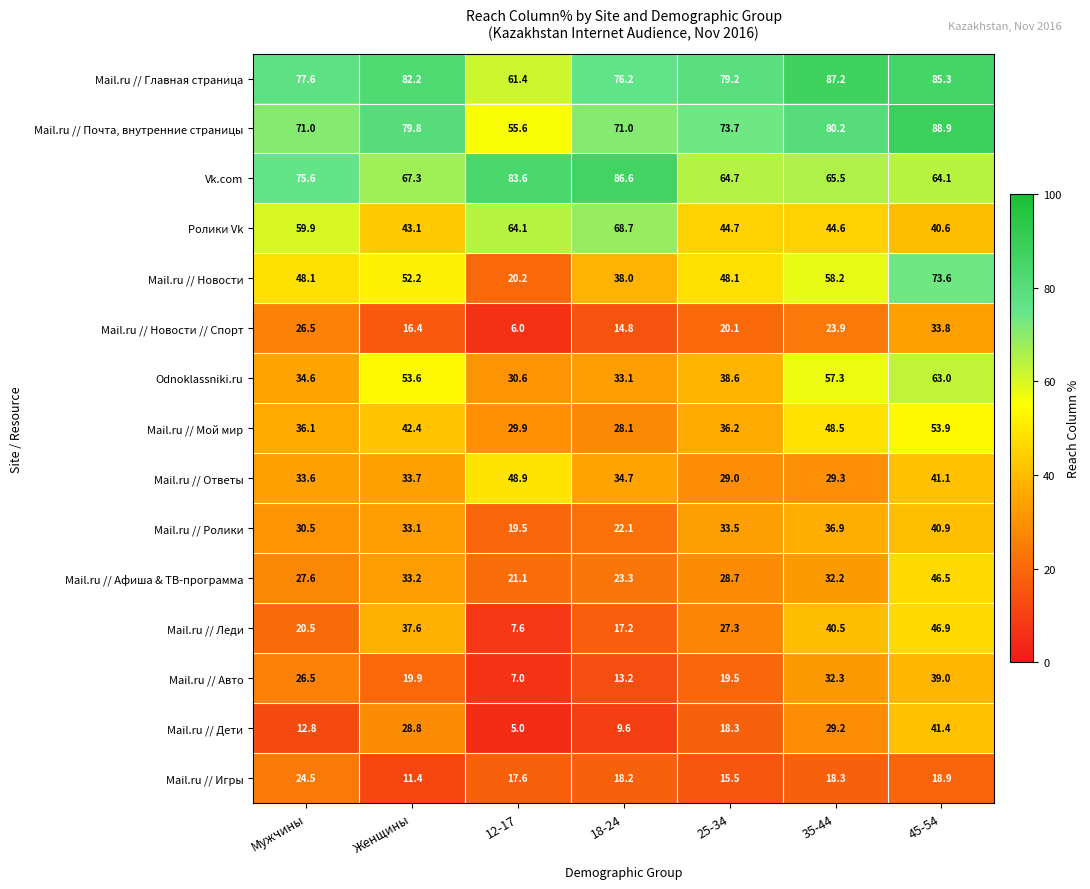

At which label is Mail.ru // Новости // Спорт closest to 19?

25-34